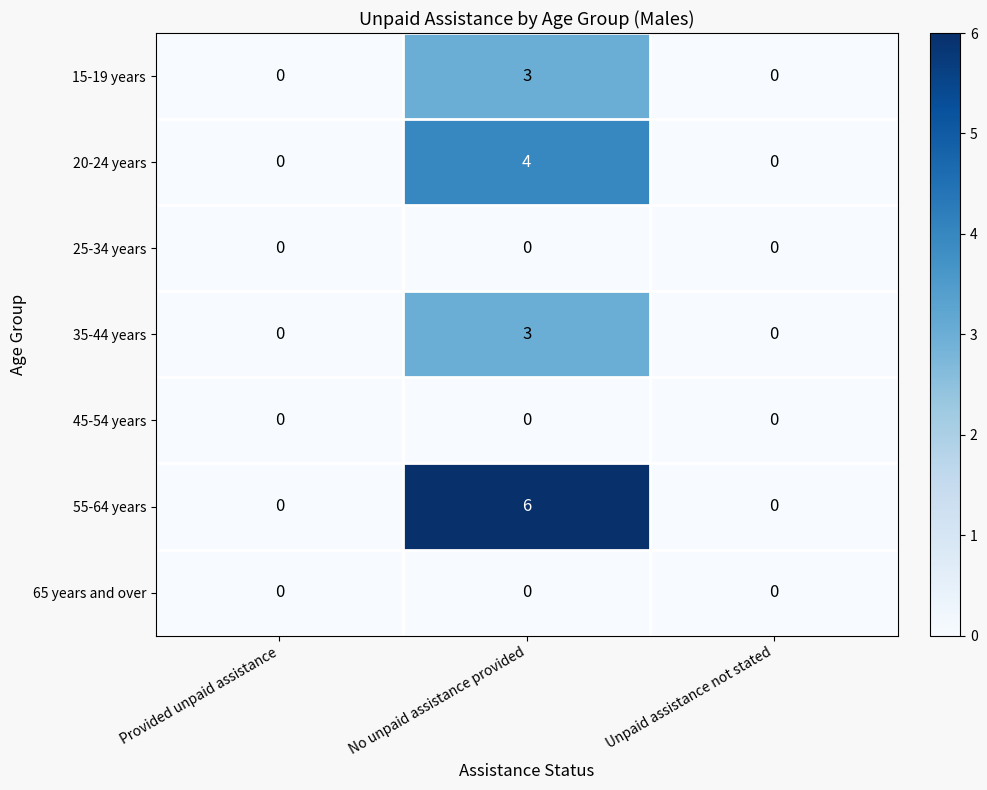

At which category is the sum across all series the highest?

No unpaid assistance provided